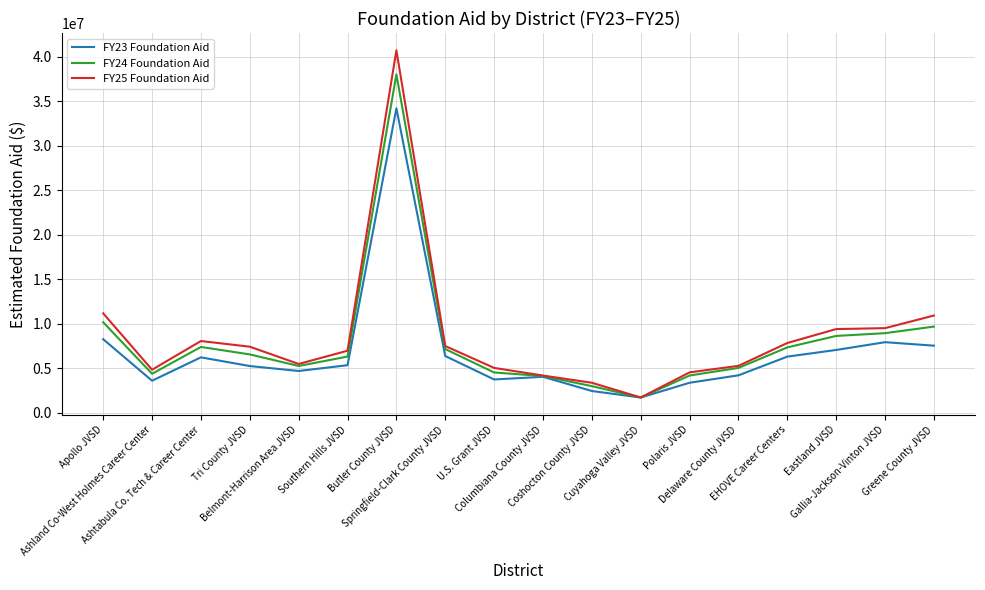

At which category does FY24 Foundation Aid reach its first local valley?

Ashland Co-West Holmes Career Center